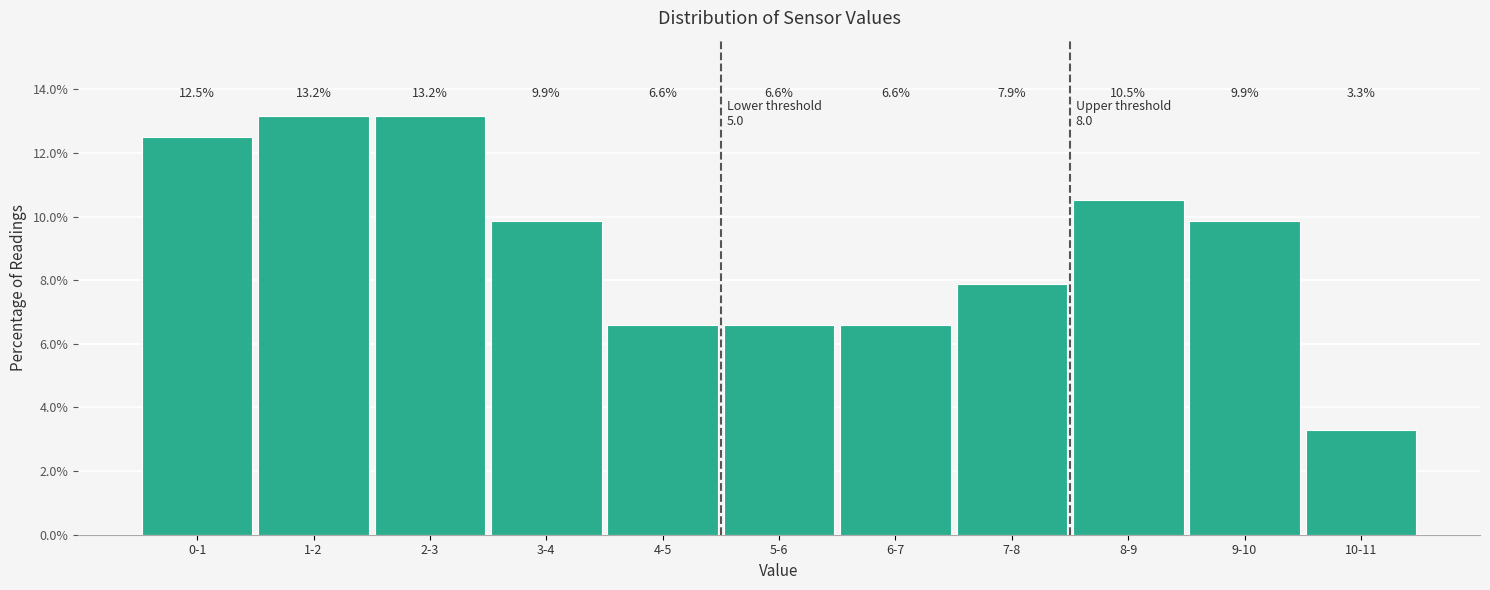

Reading left to right, transcribe all the data shown in this chart.

0-1=12.5	1-2=13.2	2-3=13.2	3-4=9.9	4-5=6.6	5-6=6.6	6-7=6.6	7-8=7.9	8-9=10.5	9-10=9.9	10-11=3.3